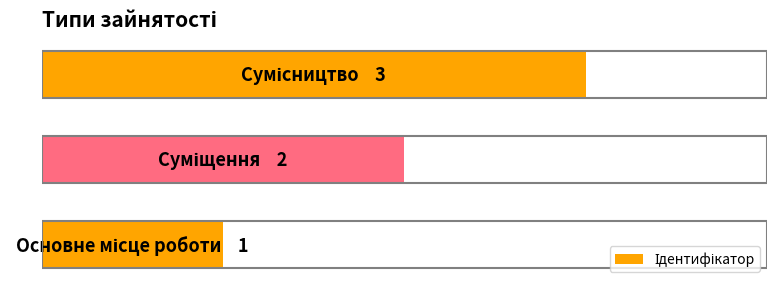

How many bars are there in total?

3